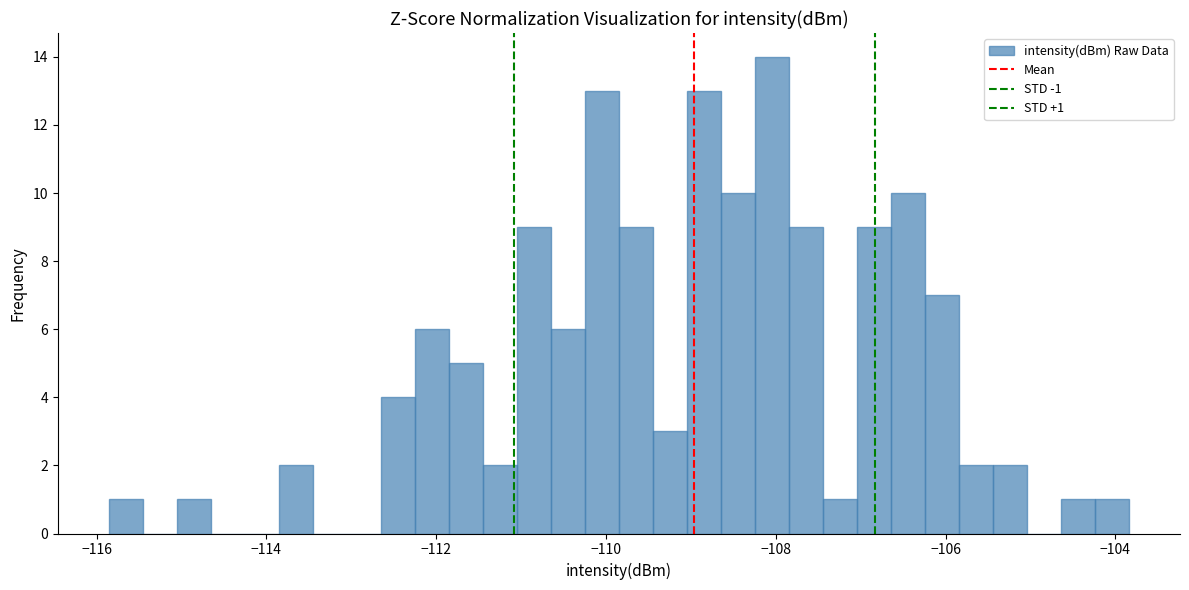

Around what value on the x-axis is the tallest bar? Give the approximate position of its centre, as read against the axis.

-108.0